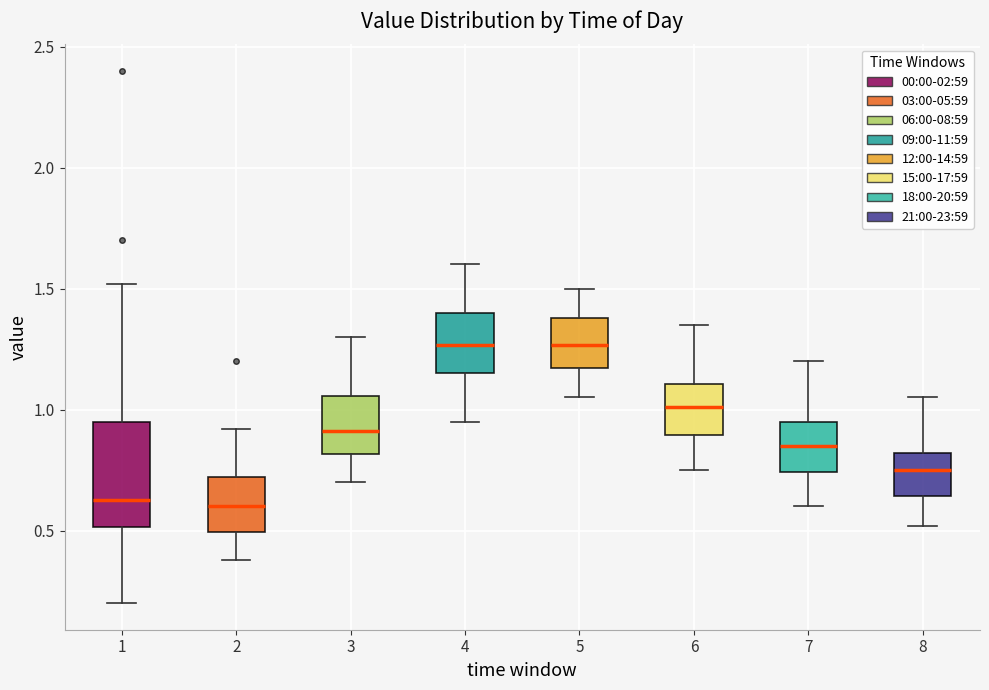

Where does the median line of the box at x = 8 sit on the y-axis? The values are not printed on the chart, so give them approximately, as read against the axis.

0.75